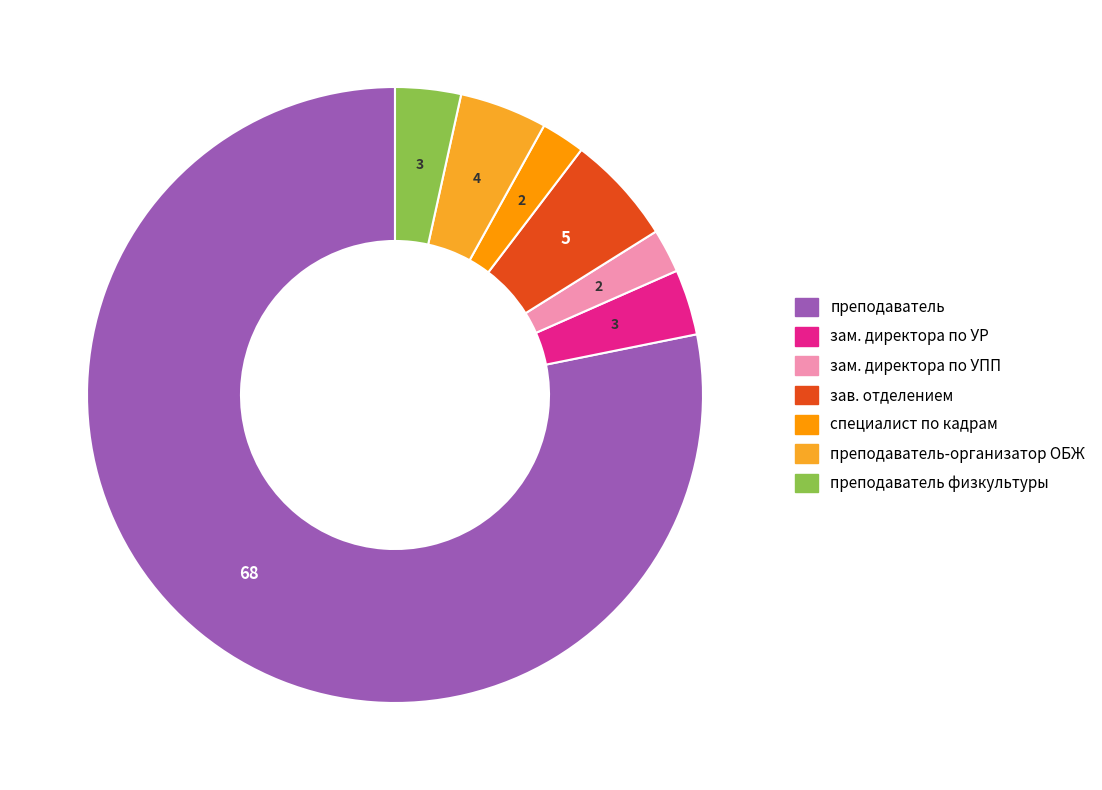

Is there a majority slice in this chart?

Yes